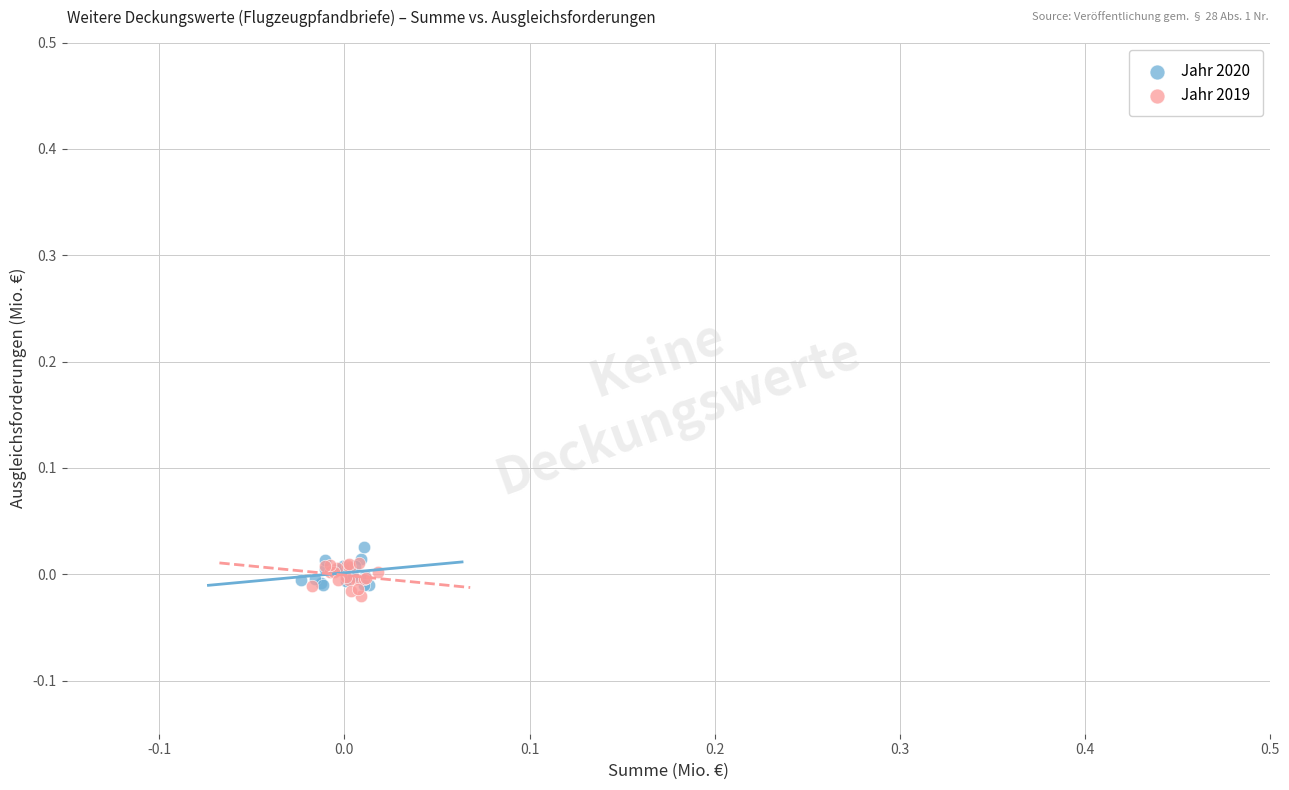

What are all the series names shown in the legend?

Jahr 2020, Jahr 2019